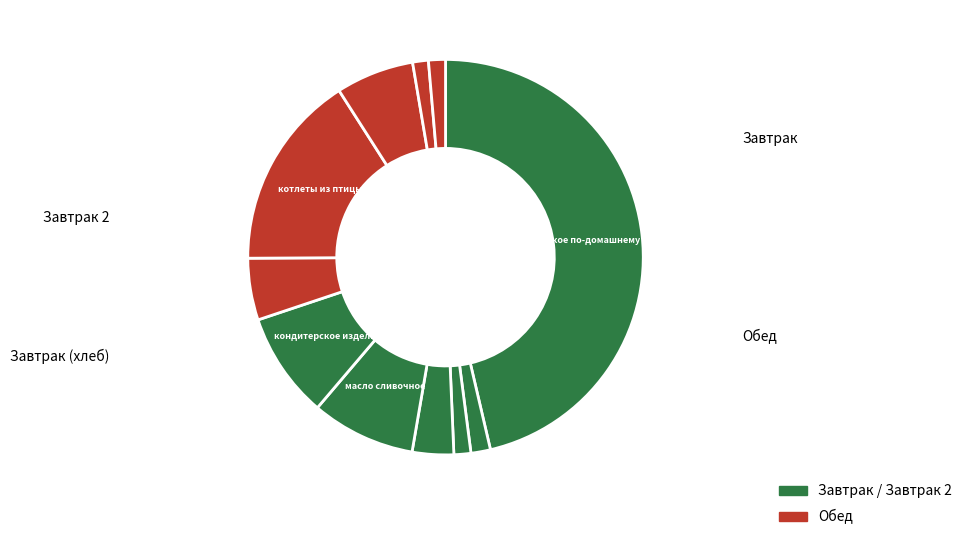

Count the number of slices in the pie.

11